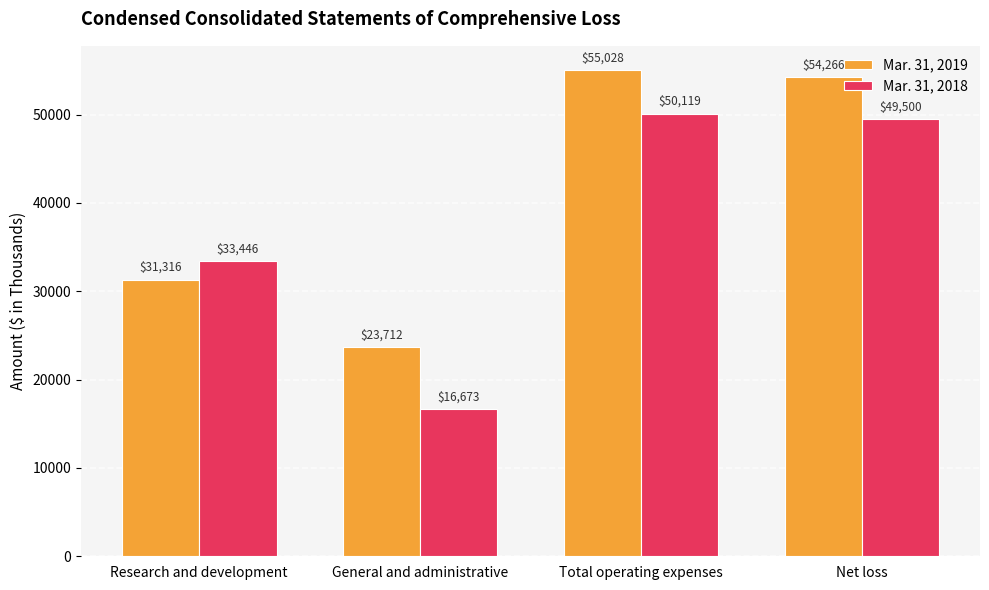

True or false: Mar. 31, 2019 has a value of 54266 at Net loss.

True